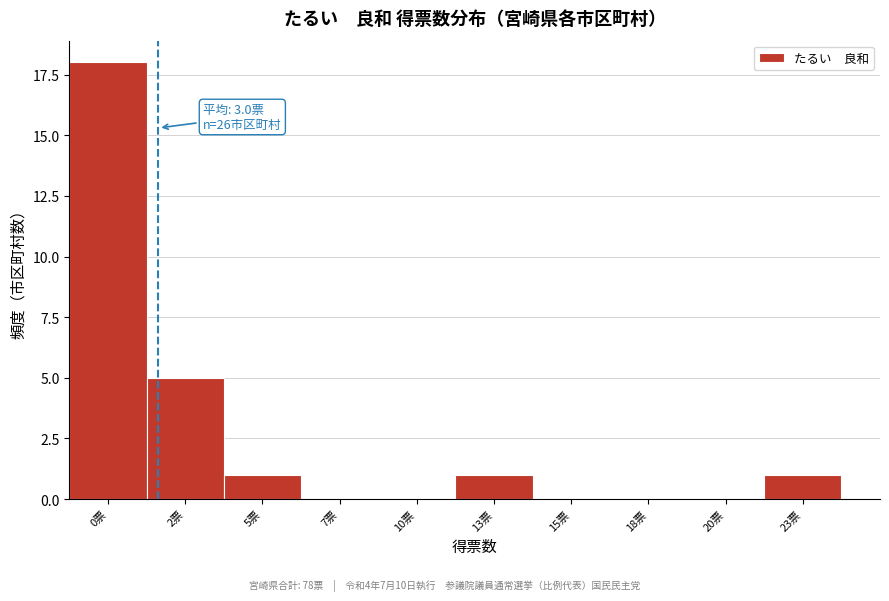

Reading right to left, transcribe all the data shown in this chart.

23票=1	20票=0	18票=0	15票=0	13票=1	10票=0	7票=0	5票=1	2票=5	0票=18